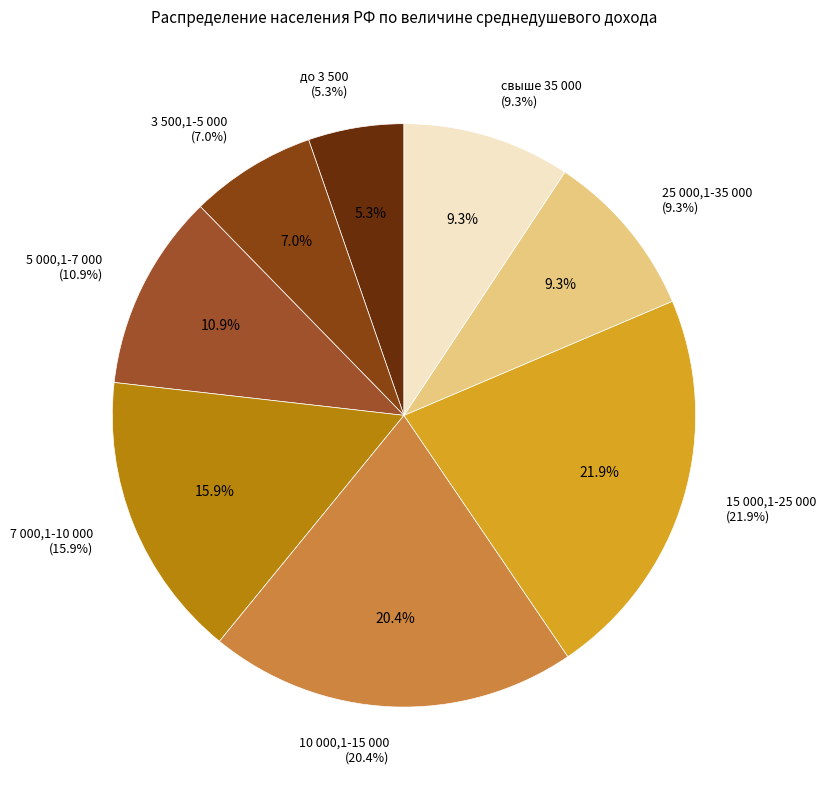

Combined, what portion of the pie is 5 000,1-7 000 and 3 500,1-5 000?

17.9%